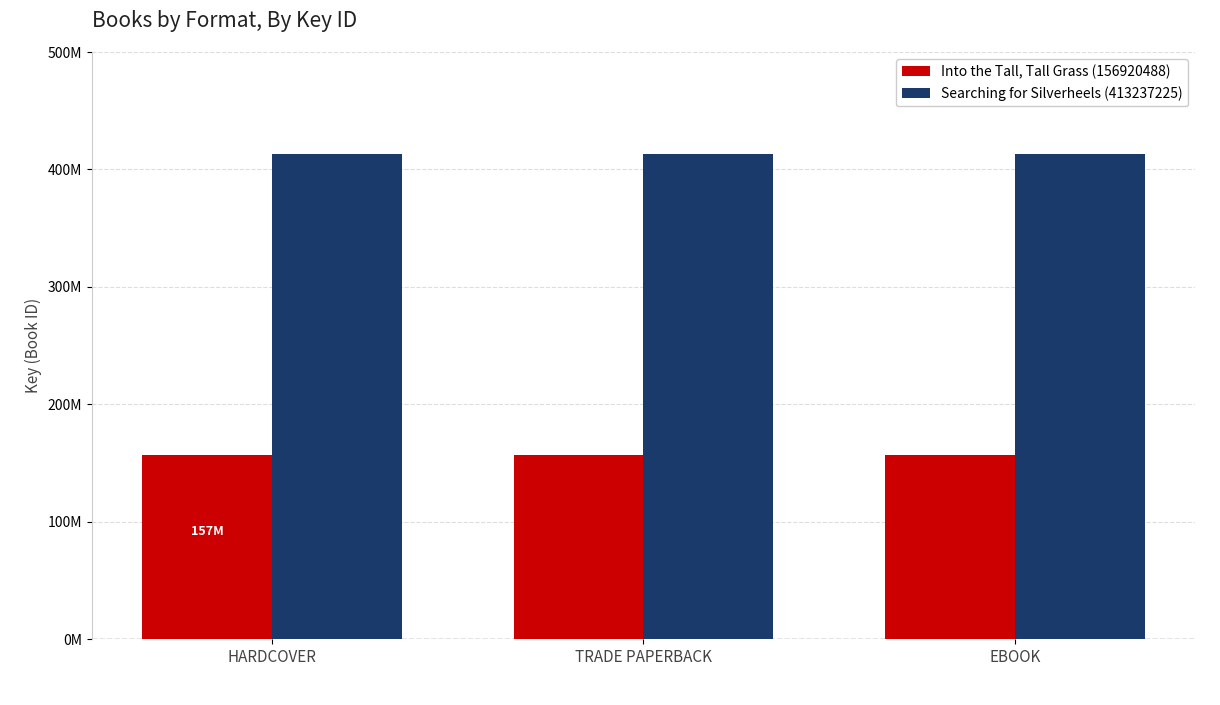

List the series in order of their peak value, lowest first.

Into the Tall, Tall Grass (156920488), Searching for Silverheels (413237225)